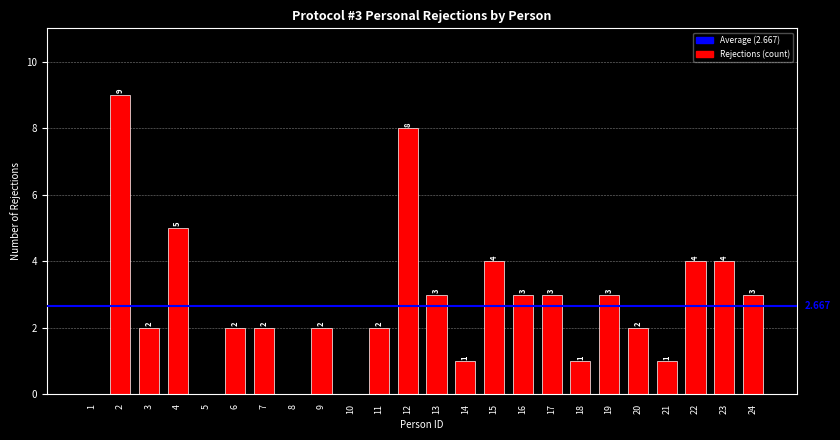

Count the values in the range 1 to 4.

17